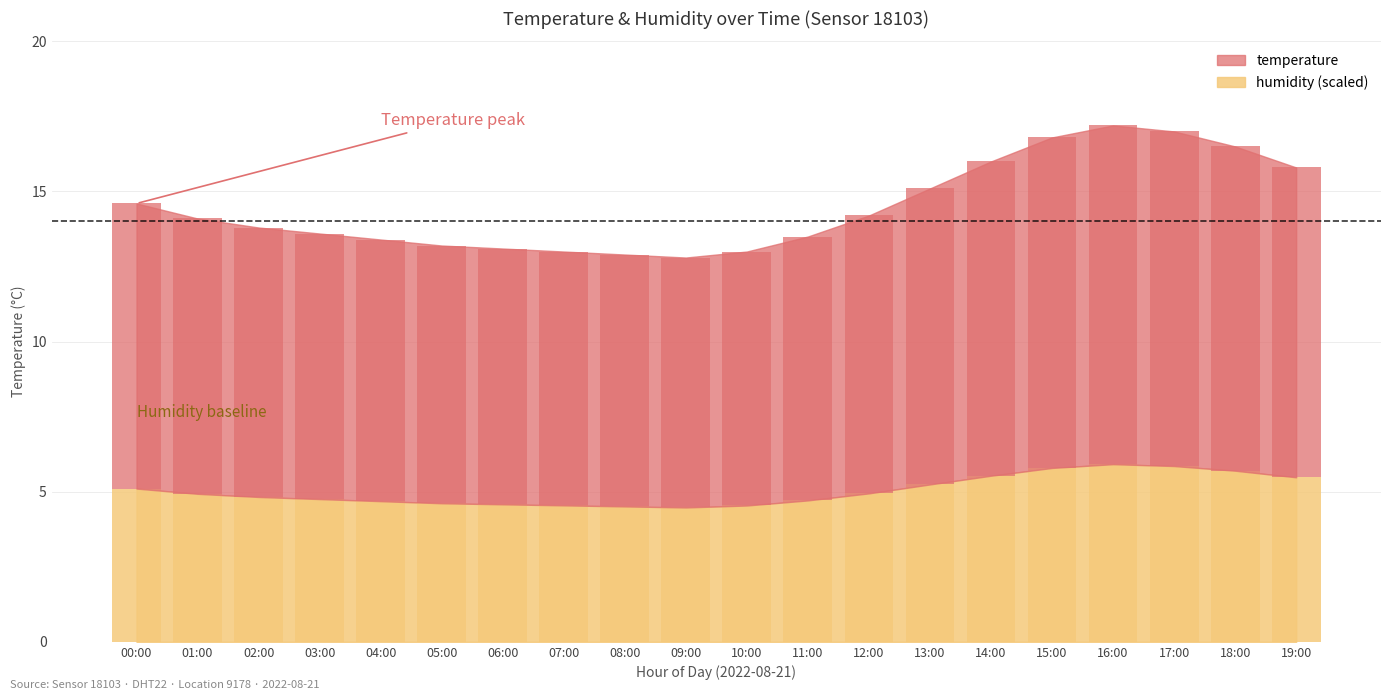

Count the number of values greater than 9.

10